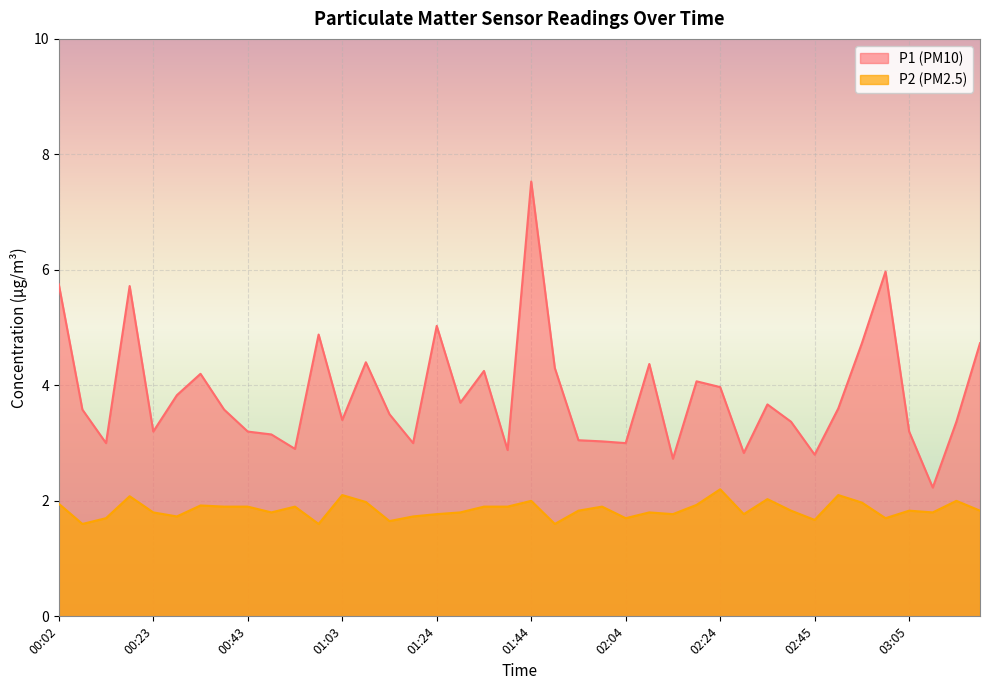

Reading right to left, list all the values displayed in this chart.

P1: 4.7	3.4	2.2	3.2	6.0	4.7	3.6	2.8	3.4	3.7	2.8	4.0	4.1	2.7	4.4	3.0	3.0	3.0	4.3	7.5	2.9	4.2	3.7	5.0	3.0	3.5	4.4	3.4	4.9	2.9	3.1	3.2	3.6	4.2	3.8	3.2	5.7	3.0	3.6	5.8
P2: 1.8	2.0	1.8	1.8	1.7	2.0	2.1	1.7	1.8	2.0	1.8	2.2	1.9	1.8	1.8	1.7	1.9	1.8	1.6	2.0	1.9	1.9	1.8	1.8	1.7	1.6	2.0	2.1	1.6	1.9	1.8	1.9	1.9	1.9	1.7	1.8	2.1	1.7	1.6	1.9